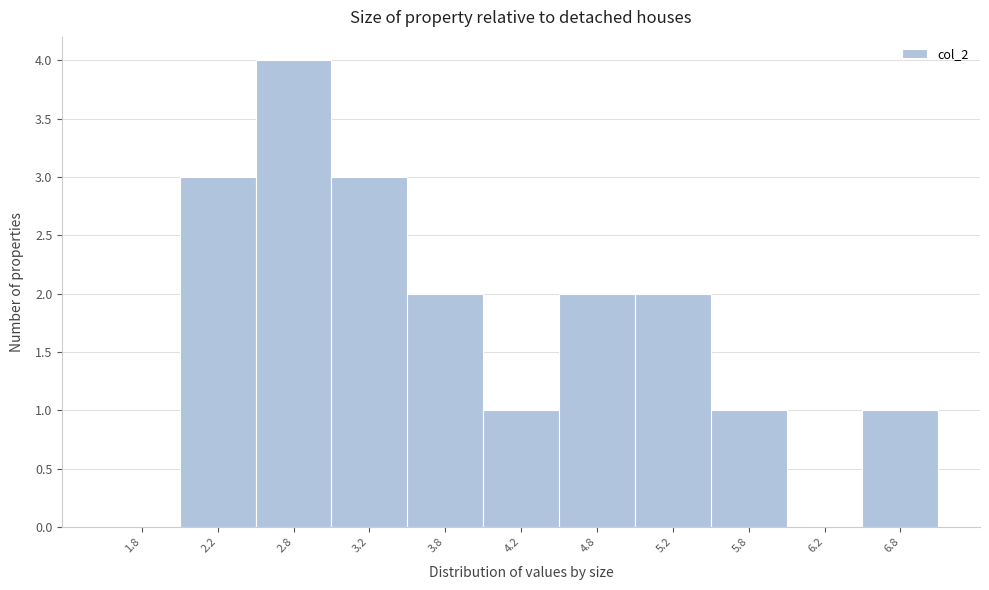

What is the height of the bar covering 3.5 to 4.0 on the x-axis? The values are not printed on the chart, so give them approximately, as read against the axis.

2